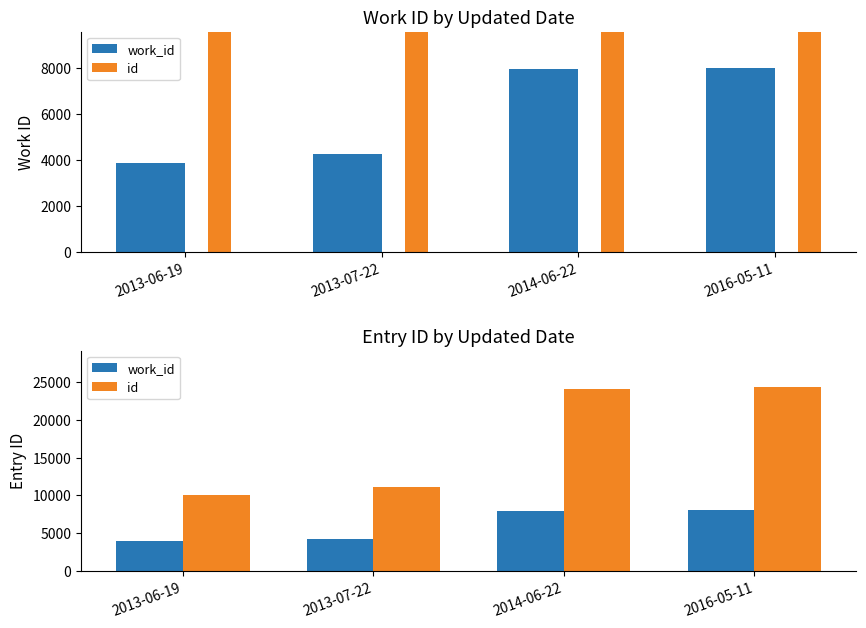

List the series in order of their peak value, highest first.

id, work_id